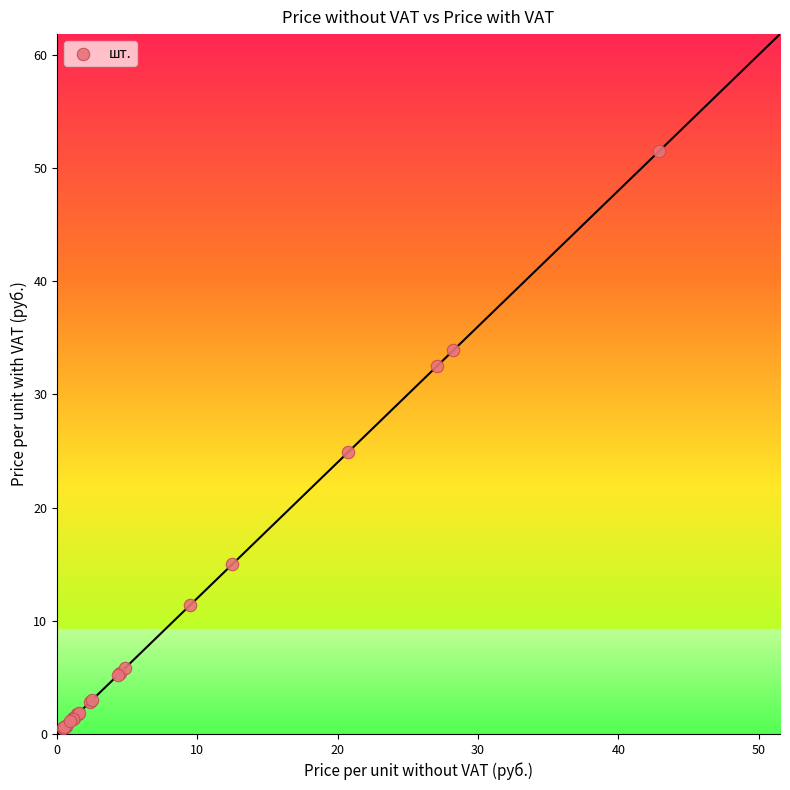

What Y value in the scatter plot is closest to 26?

24.9